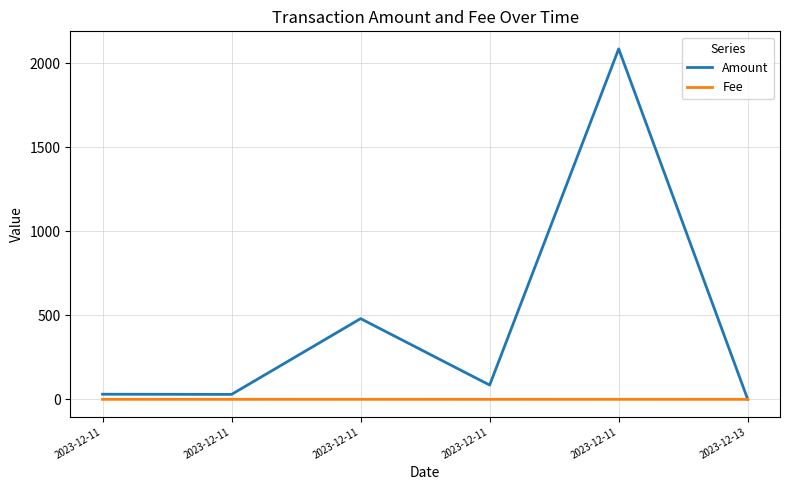

Between which two adjacent categories do Fee and Amount first intersect?

2023-12-11 and 2023-12-13